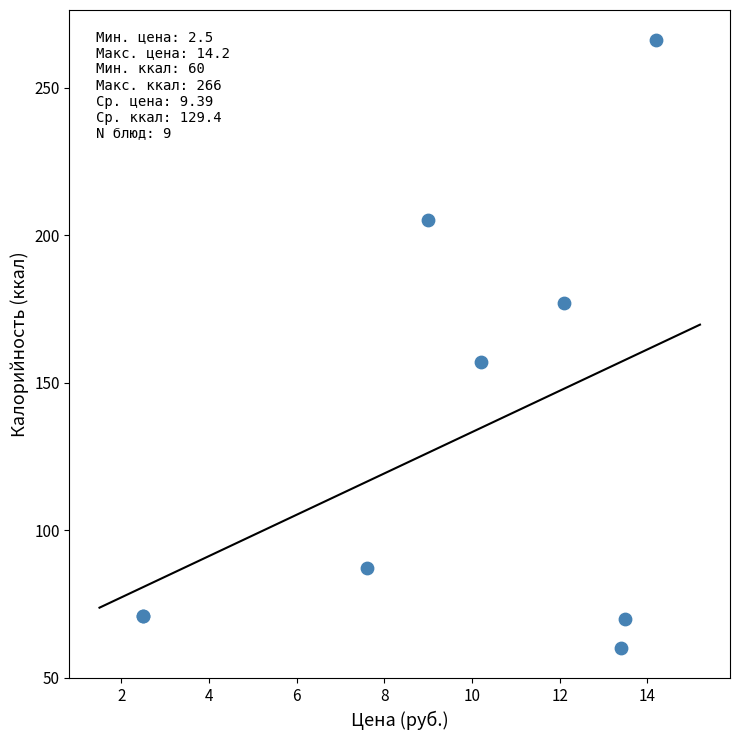

What Y value in the scatter plot is closest to 163?

157